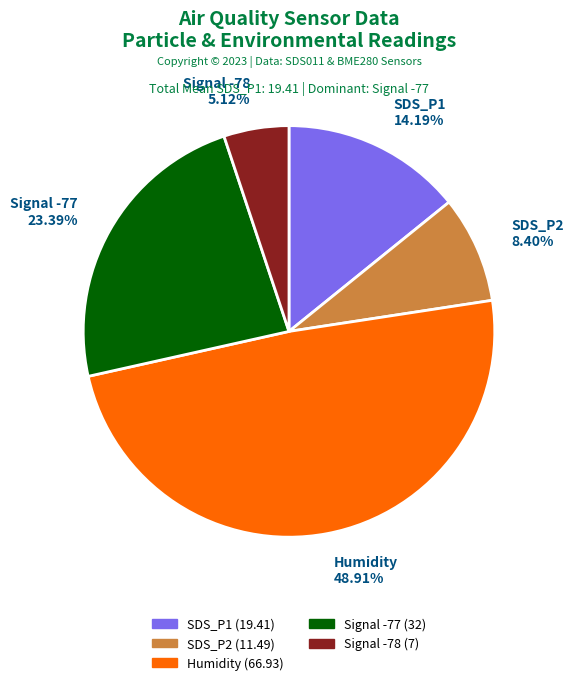

Rank the categories by value from lowest to highest.

Signal -78, SDS_P2, SDS_P1, Signal -77, Humidity